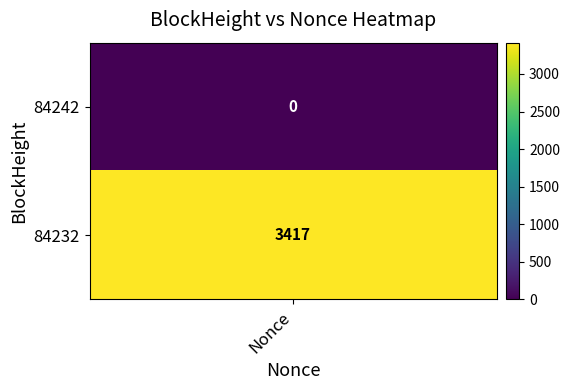

Between 0 and 1, which series saw the biggest shift?

84232